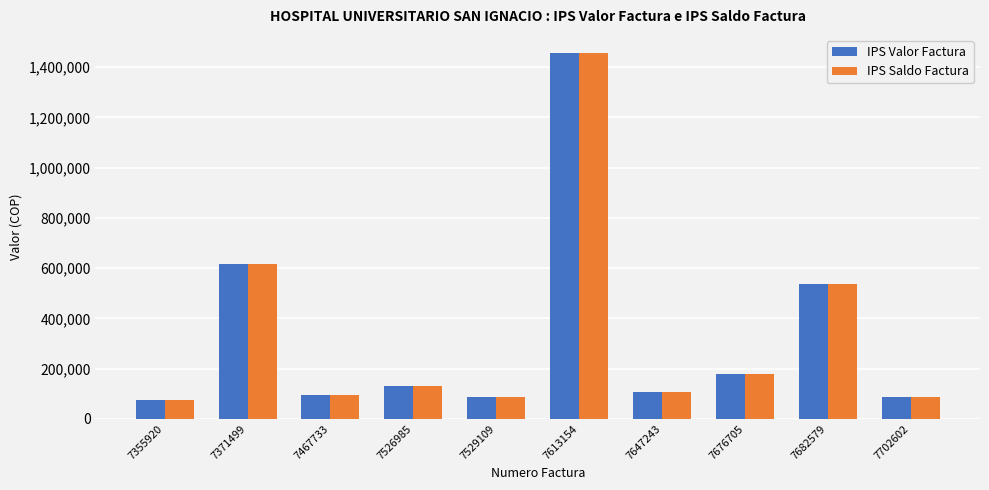

At which category is the sum across all series the highest?

7613154